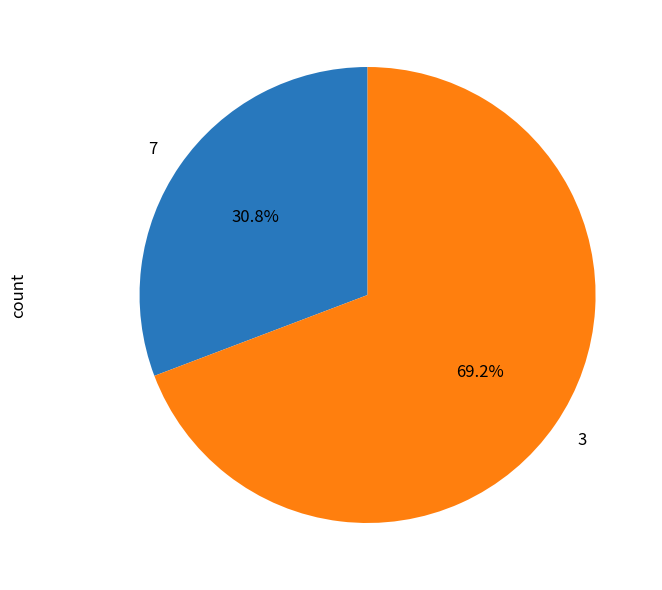

What portion of the pie excludes 3?

30.8%